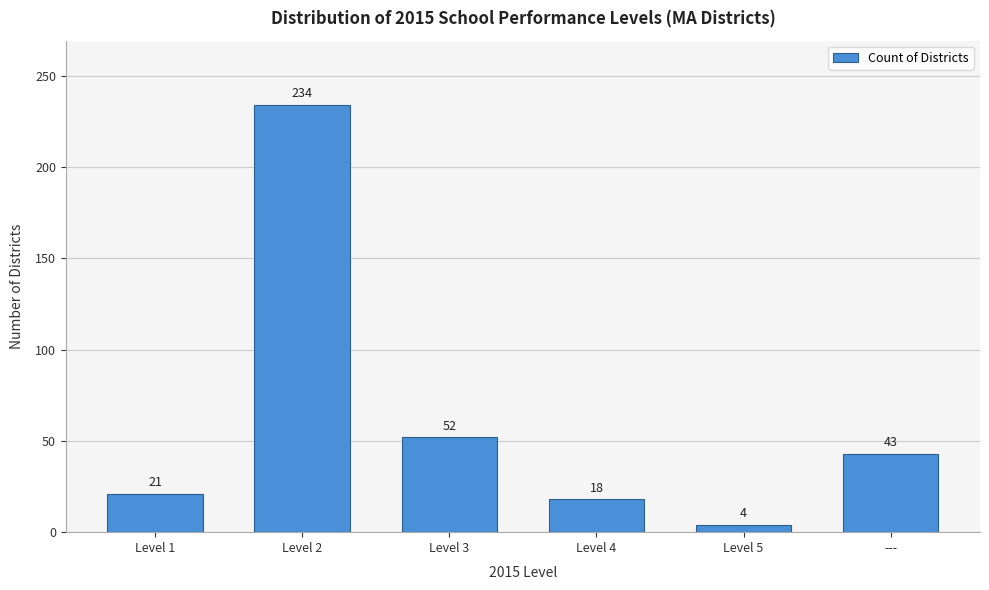

Reading left to right, list all the values displayed in this chart.

21	234	52	18	4	43